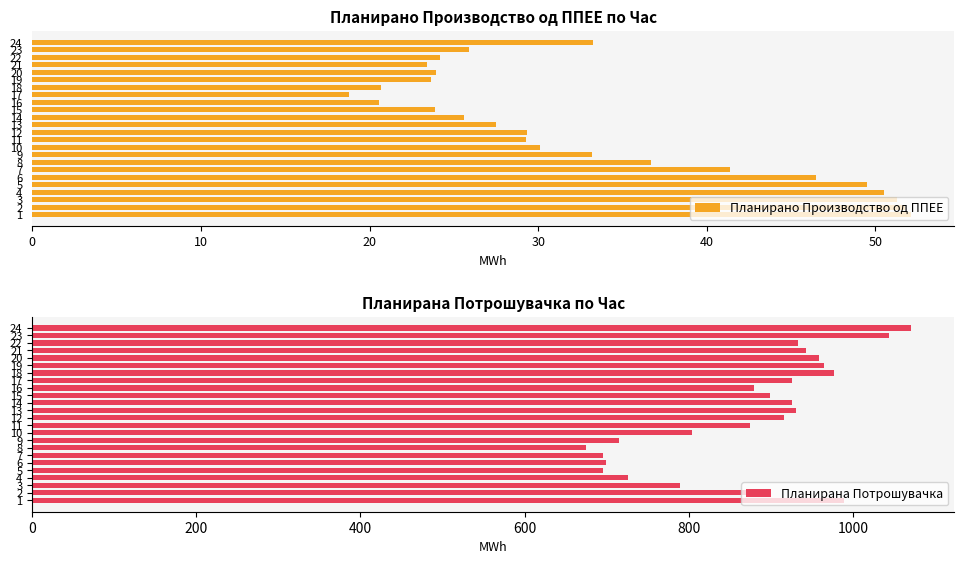

What are all the series names shown in the legend?

Планирано Производство од ППЕЕ, Планирана Потрошувачка